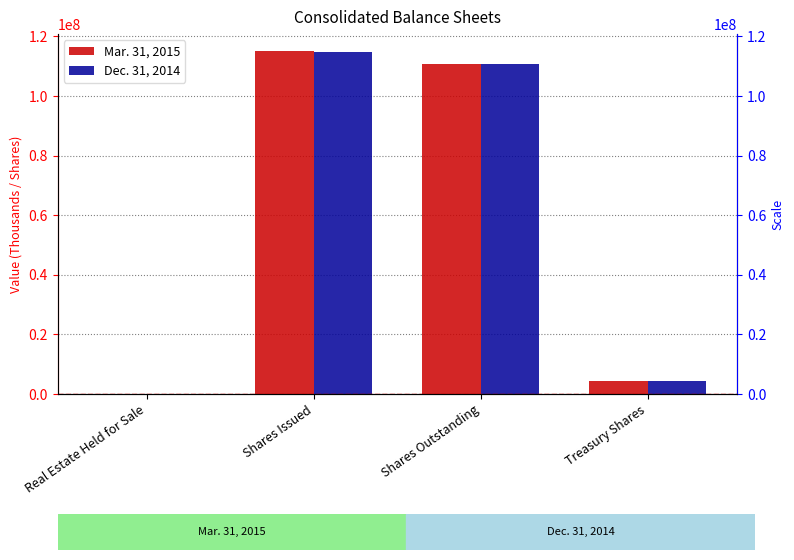

At which category is the sum across all series the highest?

Shares Issued